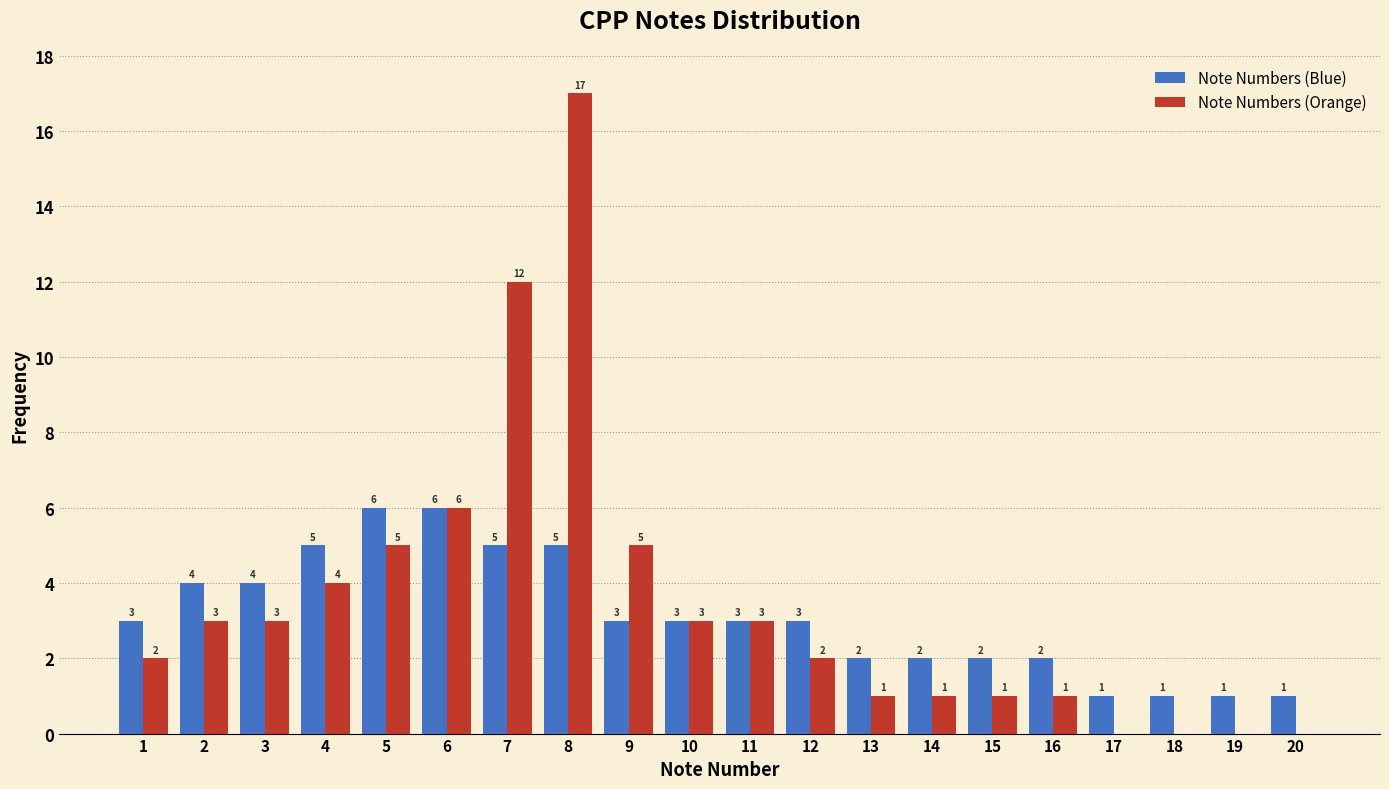

Reading right to left, extract all data points from this chart.

Note Numbers (Blue): 20=1	19=1	18=1	17=1	16=2	15=2	14=2	13=2	12=3	11=3	10=3	9=3	8=5	7=5	6=6	5=6	4=5	3=4	2=4	1=3
Note Numbers (Orange): 20=0	19=0	18=0	17=0	16=1	15=1	14=1	13=1	12=2	11=3	10=3	9=5	8=17	7=12	6=6	5=5	4=4	3=3	2=3	1=2